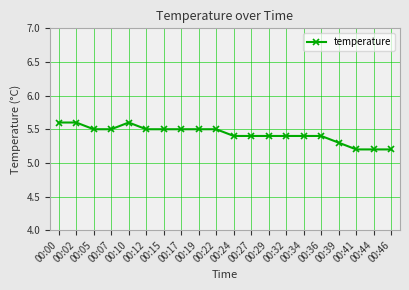

What is the change in value from 00:32 to 00:44?

-0.2